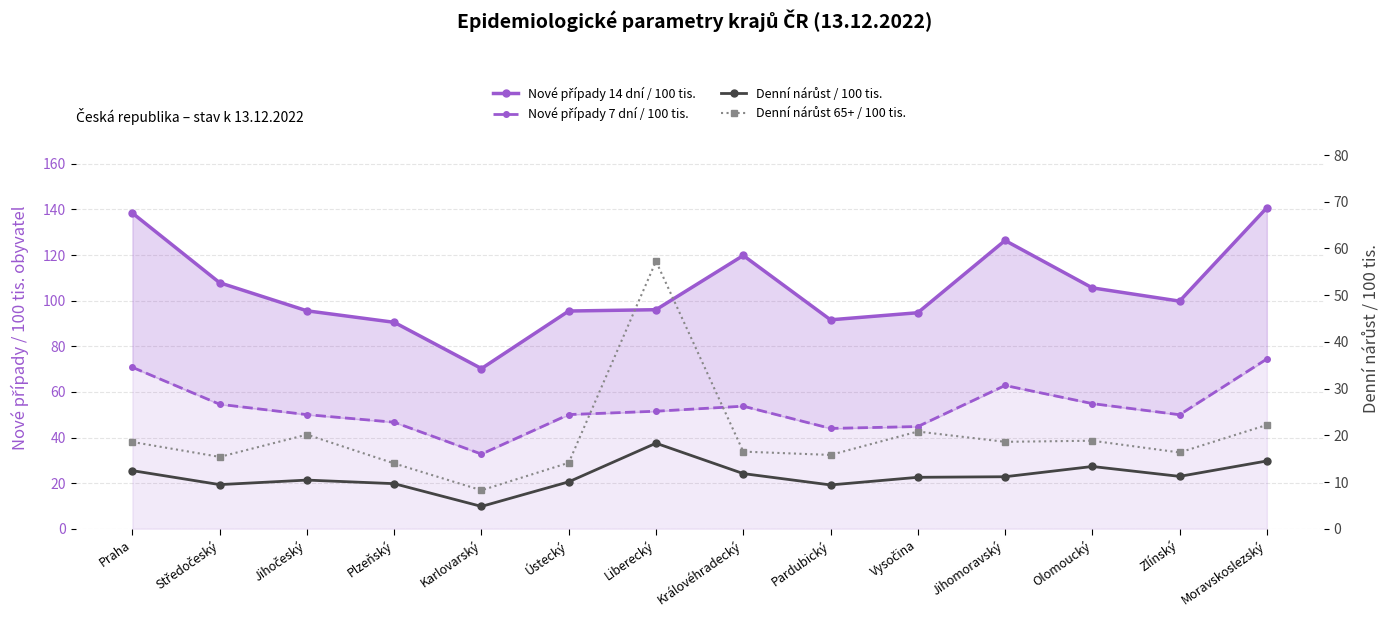

At which label does Nové případy 7 dní / 100 tis. first exceed 51?

Praha